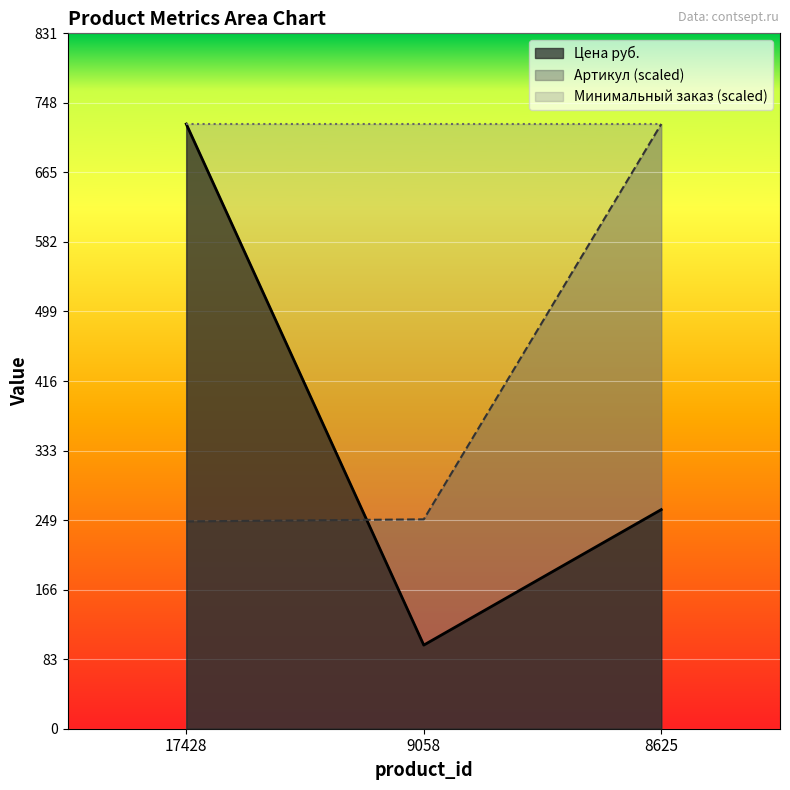

Between 17428 and 9058, which series saw the biggest shift?

Цена руб.